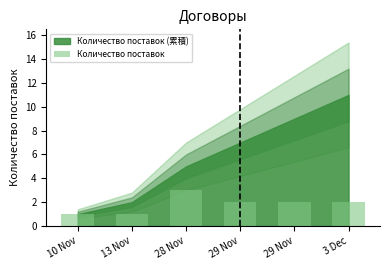

What is the sum of all values?

11